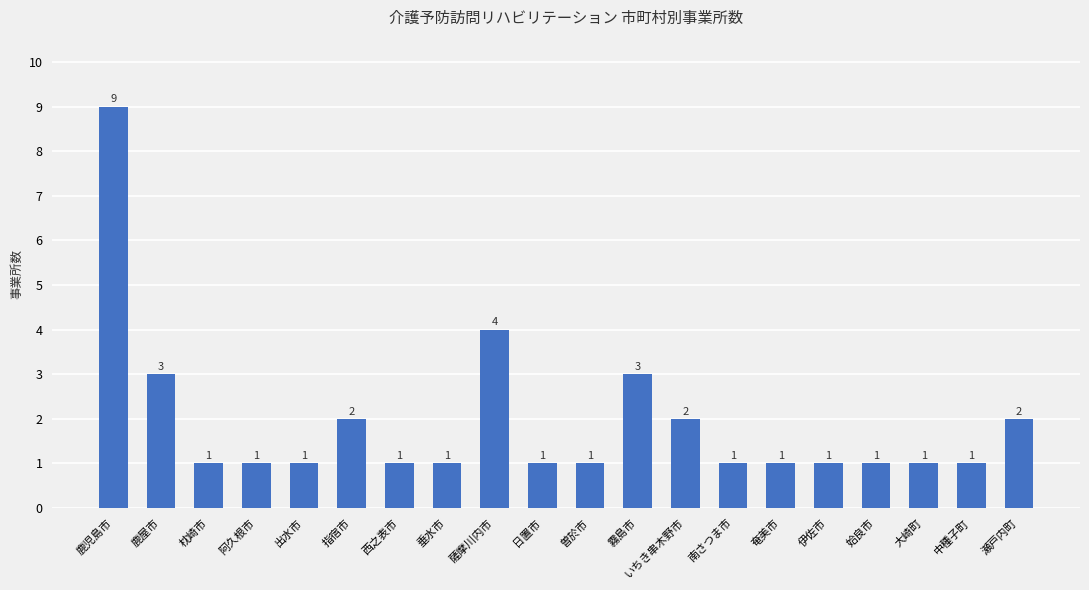

What is the change in value from 鹿児島市 to 南さつま市?

-8